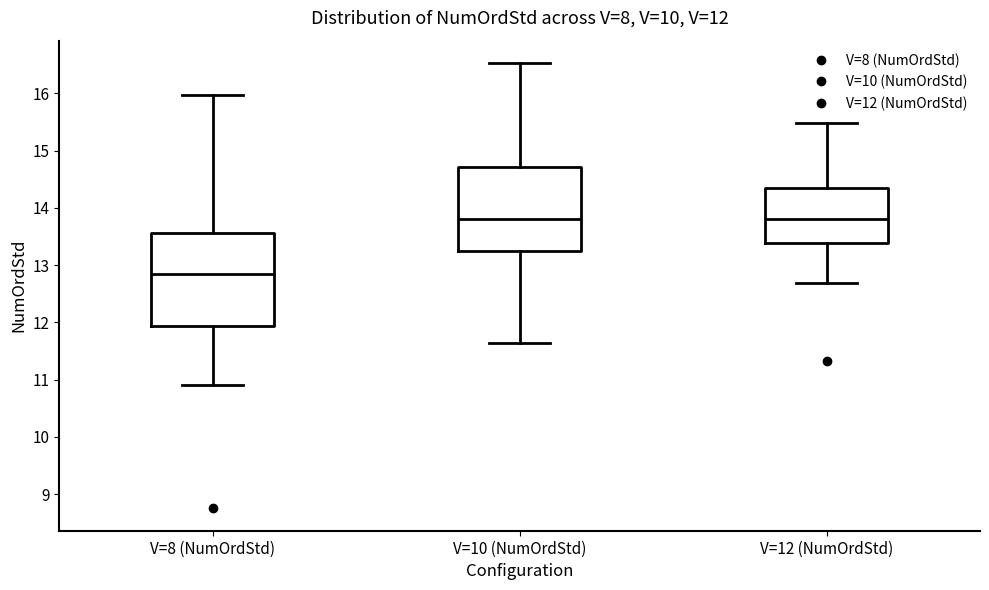

Which box is the tallest, from its lower edge to its upper edge?

V=8 (NumOrdStd)